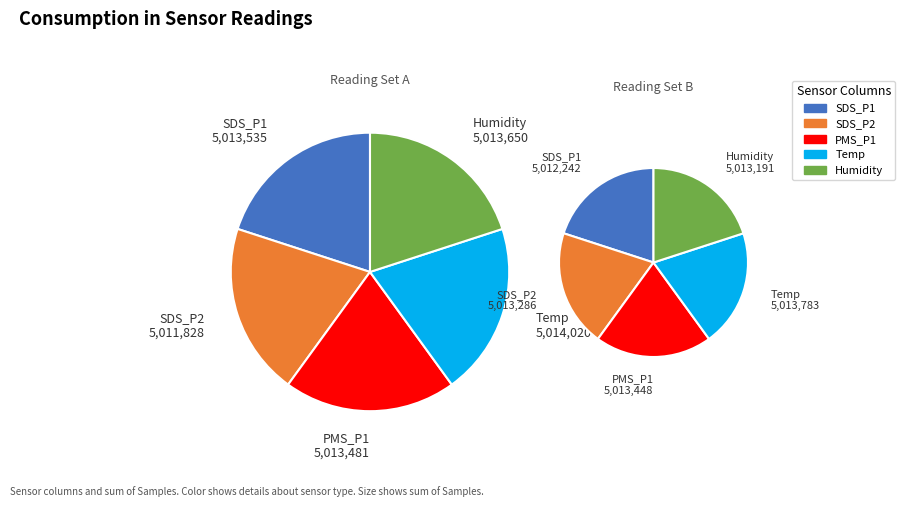

Which has a higher value, SDS_P2 or Humidity?

Humidity